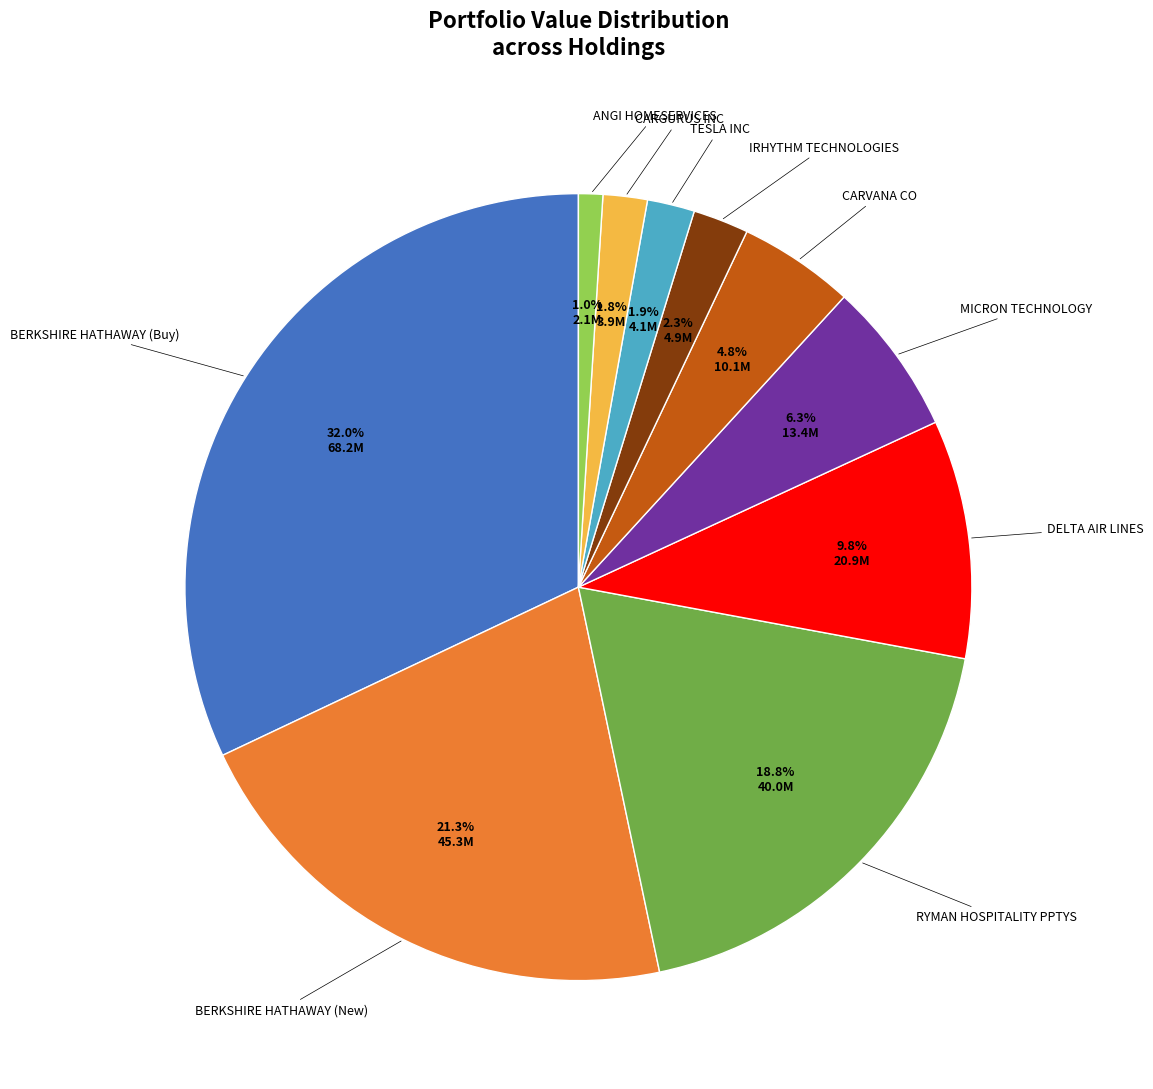

How many slices are in this pie chart?

10